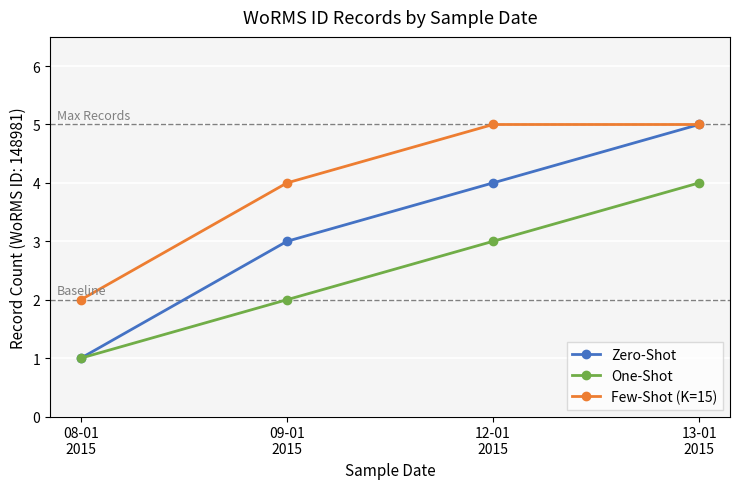

What is the label of the 2nd point from the left?

09-01
2015